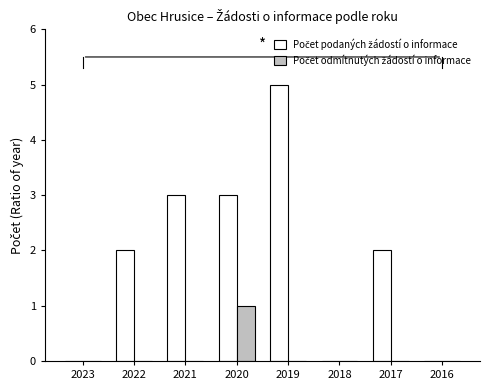

At which category is the sum across all series the highest?

2019